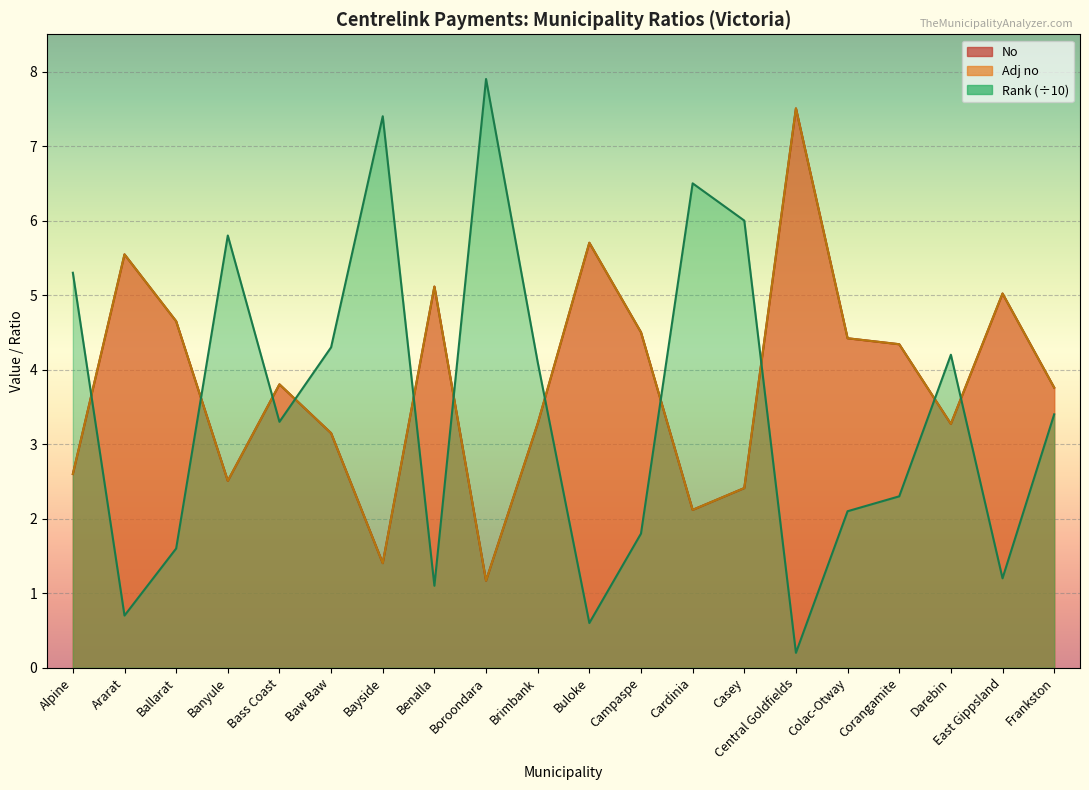

Does the chart display data point markers on the line(s)?

No